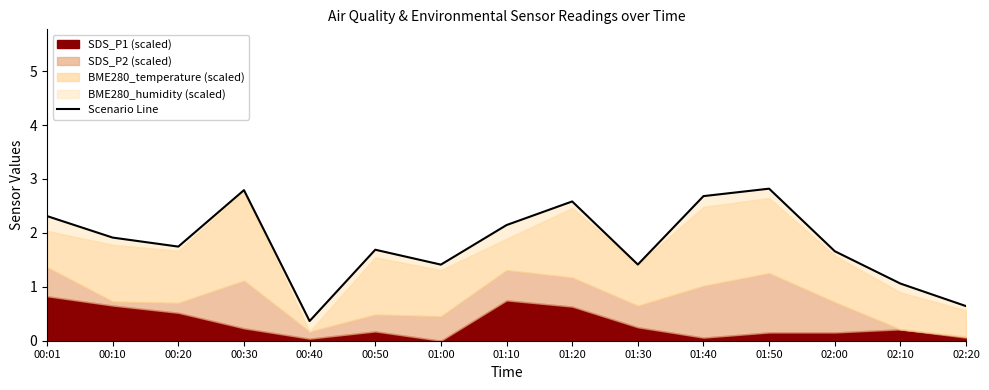

Which has a higher value, 01:40 or 01:50?

01:50